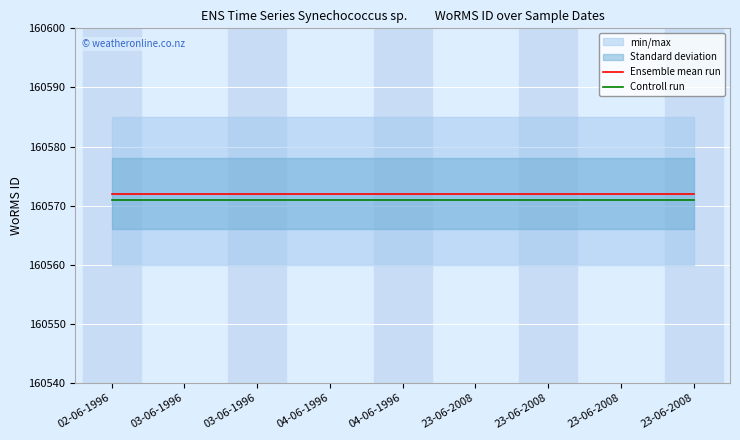

At how many categories does at least one series exceed 160571?

9